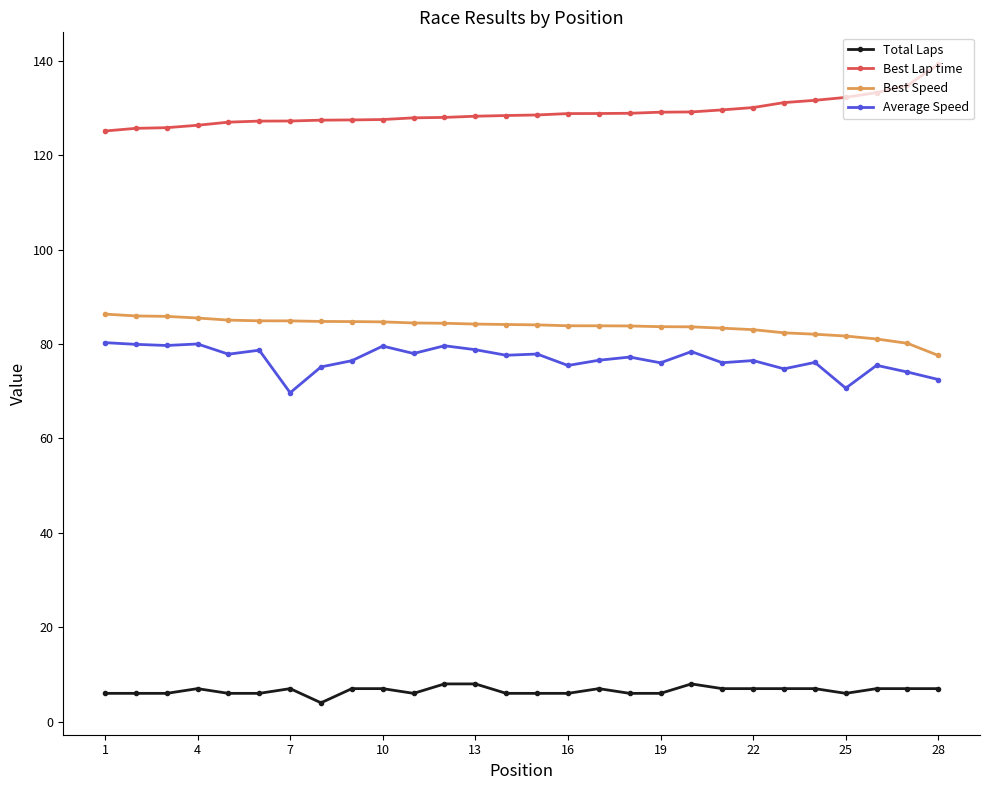

Which series has the largest total across all categories?

Best Lap time